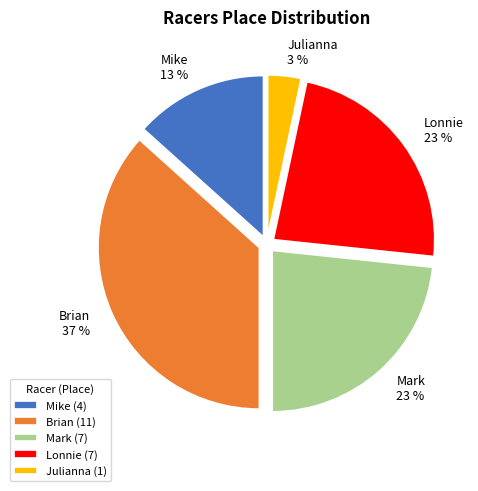

Count the number of slices in the pie.

5